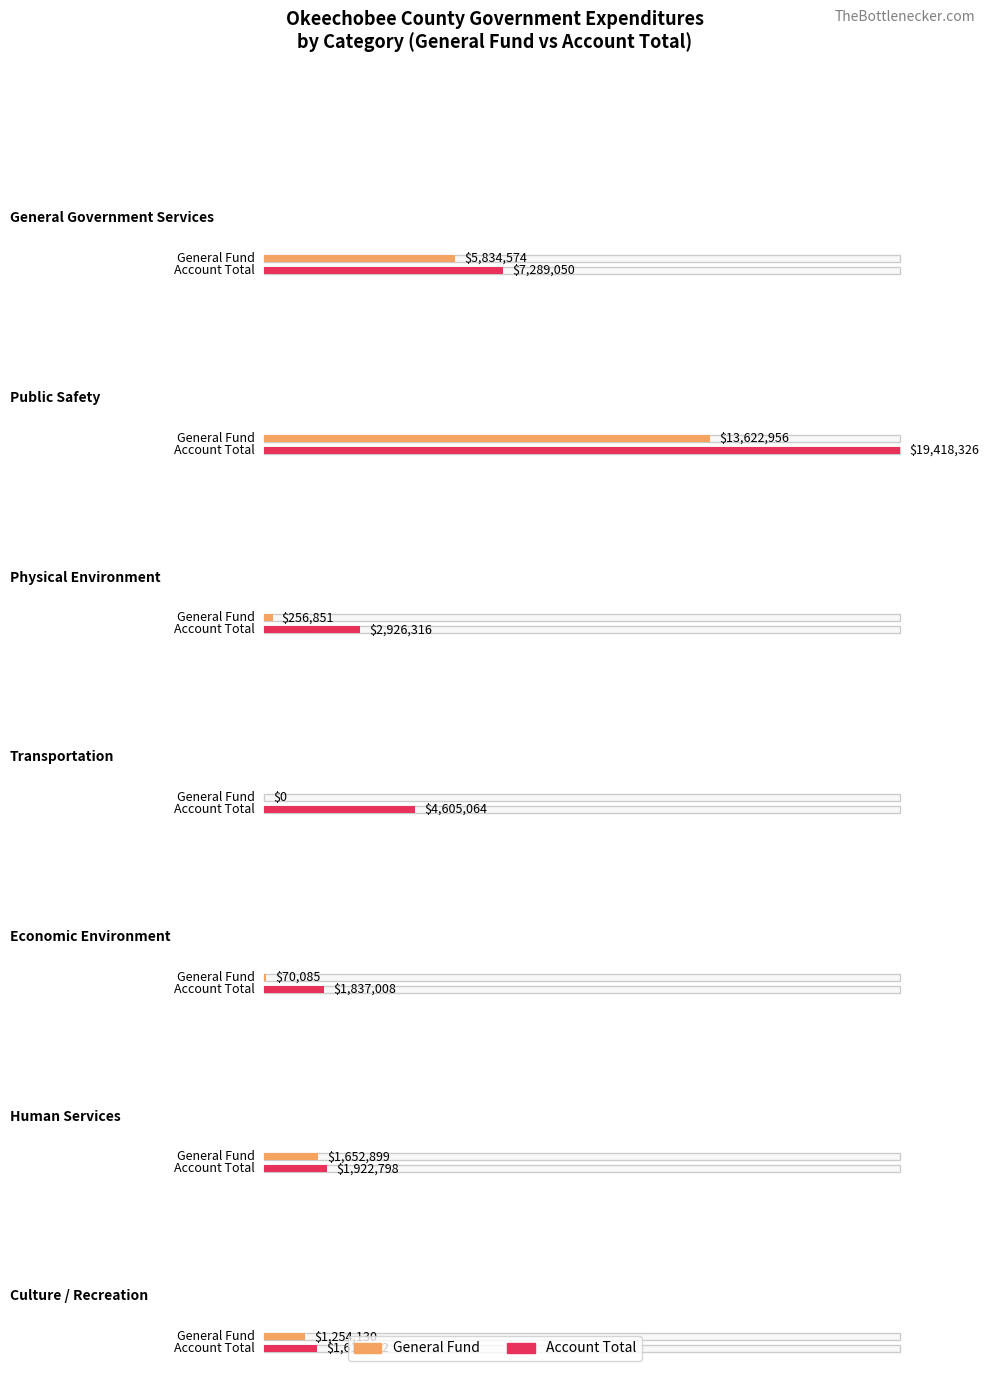

Which category has the lowest value in the General series?

Transportation